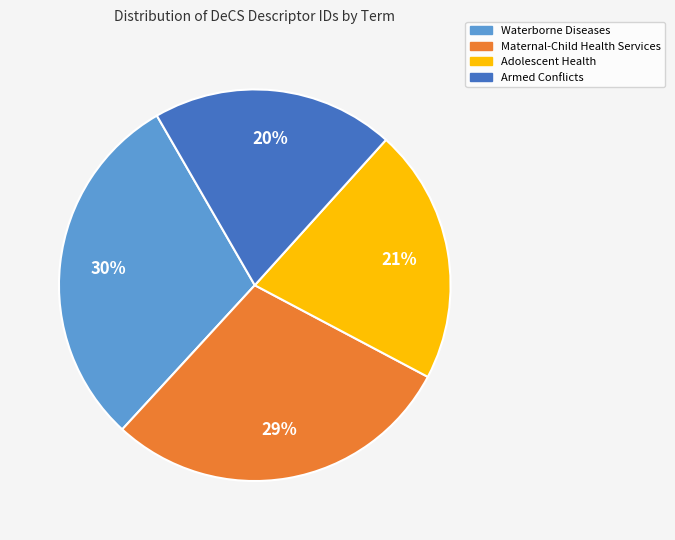

Count the number of slices in the pie.

4